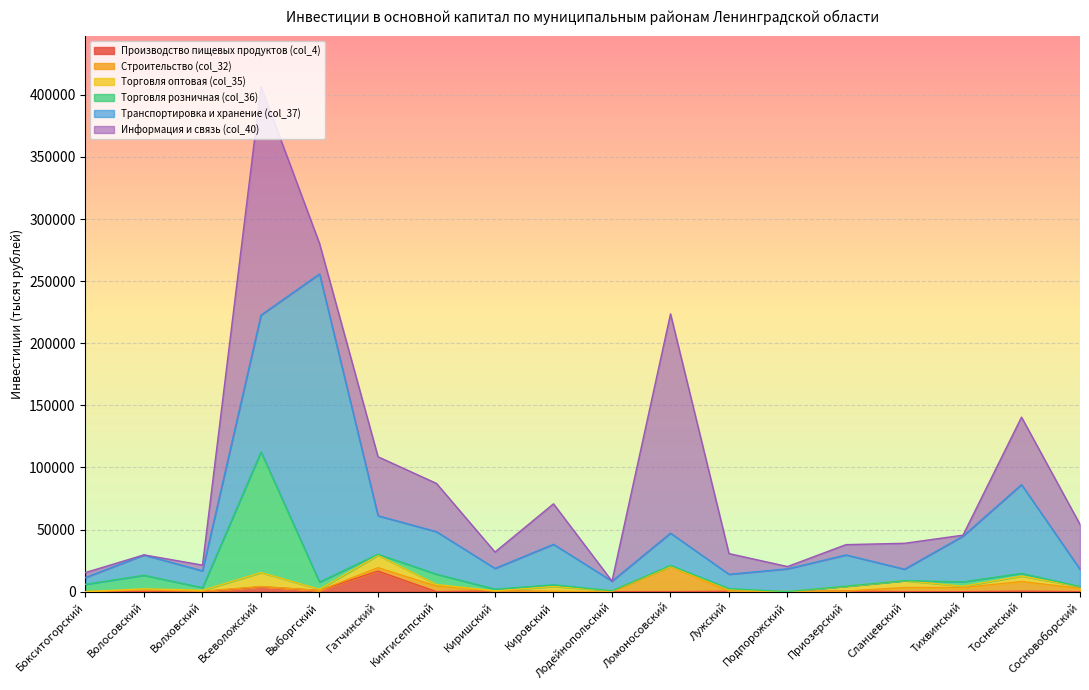

How many interior local peaks does the Производство пищевых продуктов (col_4) series have?

7